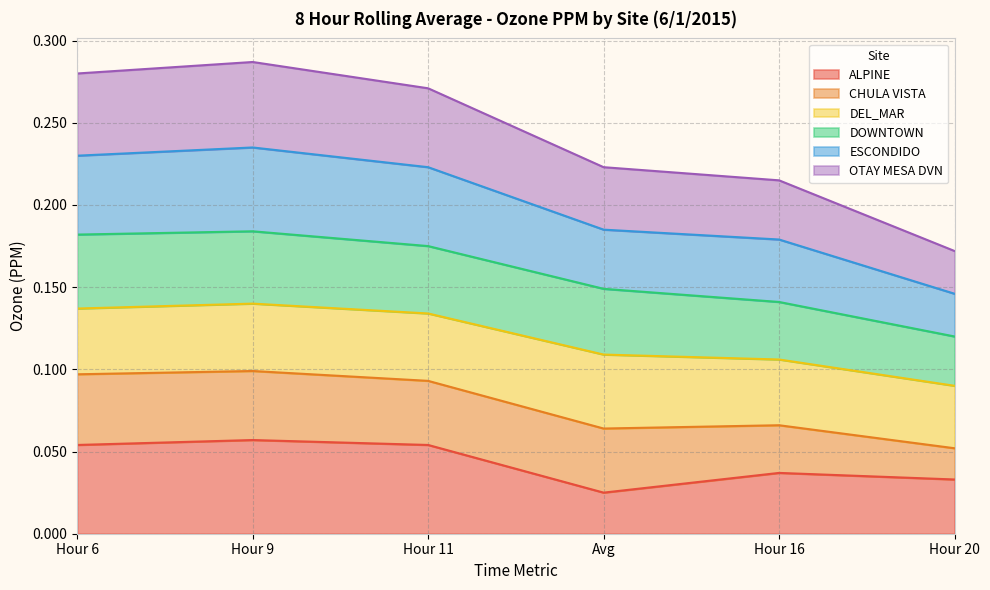

At which label does ALPINE reach its minimum?

Avg